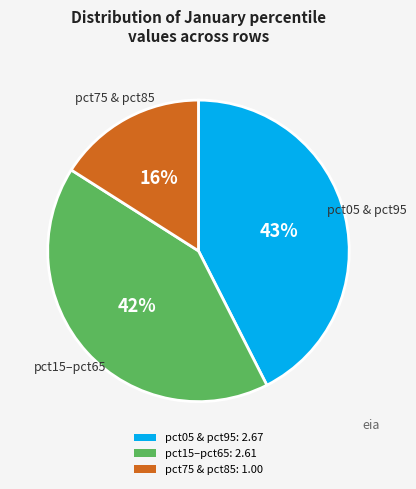

How many segments does this pie chart have?

3